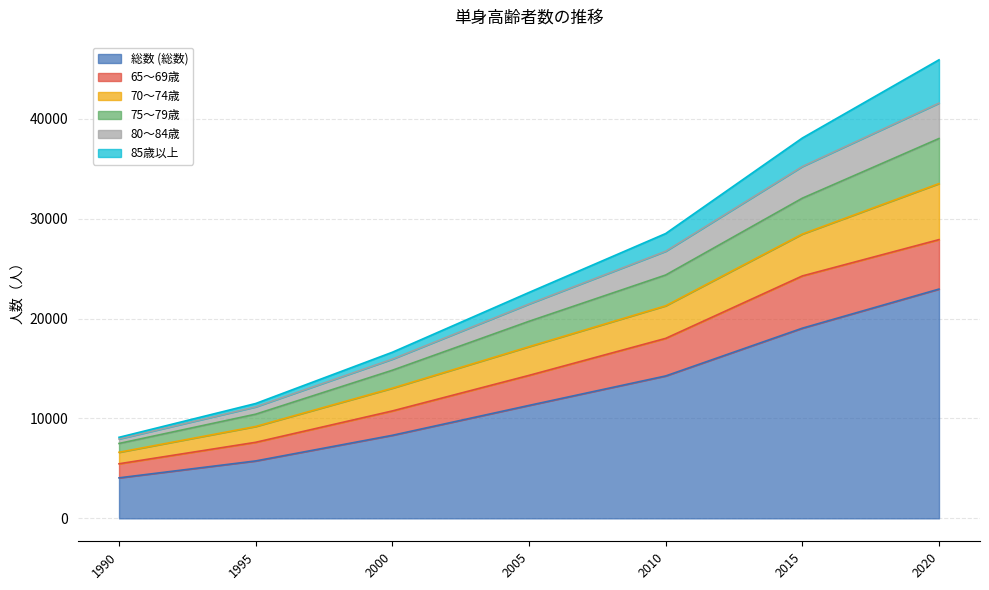

What is the lowest value of the 総数 (総数) series?

4055